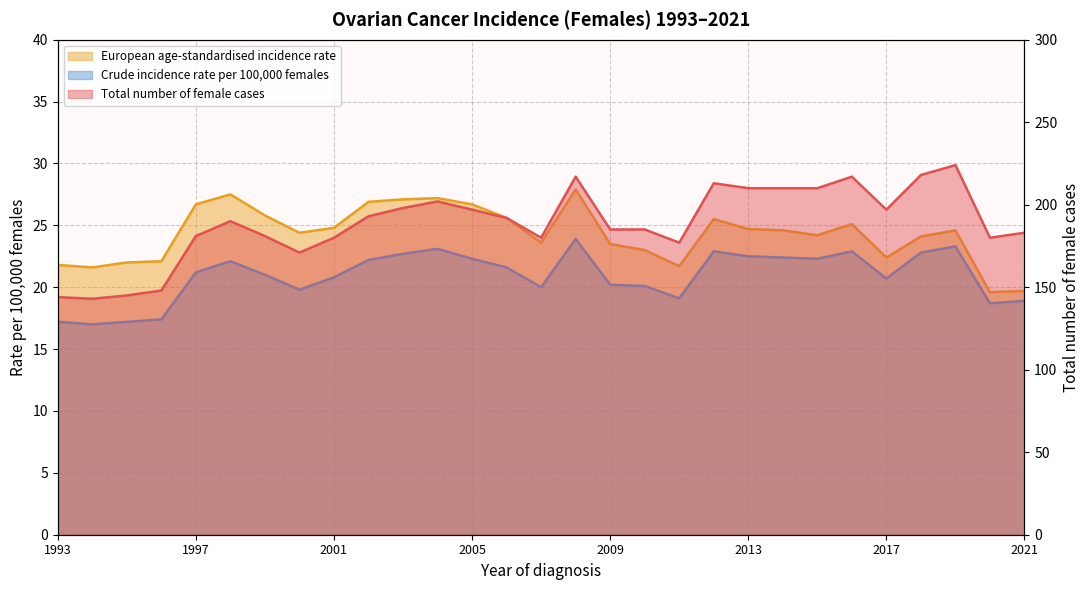

What is the value of the Crude incidence rate per 100,000 females point at the 6th from the left?

22.1